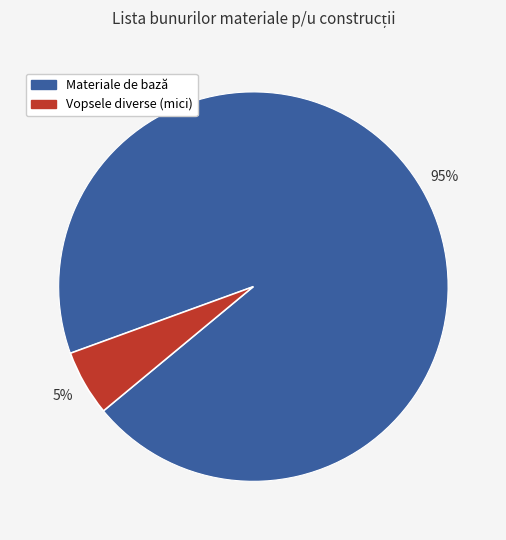

To the nearest percent, what is the average slice percentage?

50%